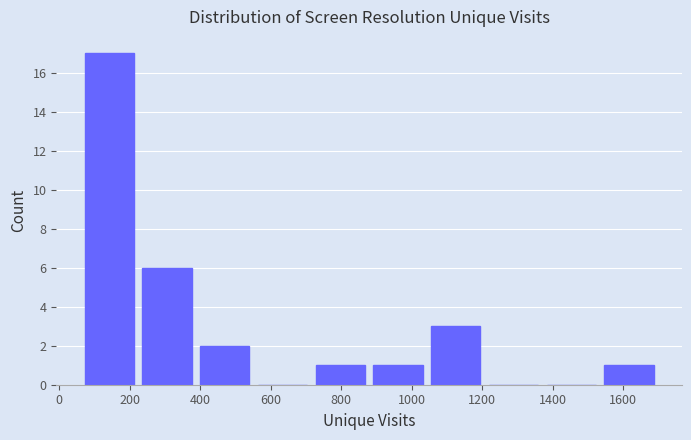

How tall is the bar that spans 1060 to 1220 on the x-axis? Neither the bar edges nor the heights are printed on the chart, so give them approximately, as read against the axes.

3